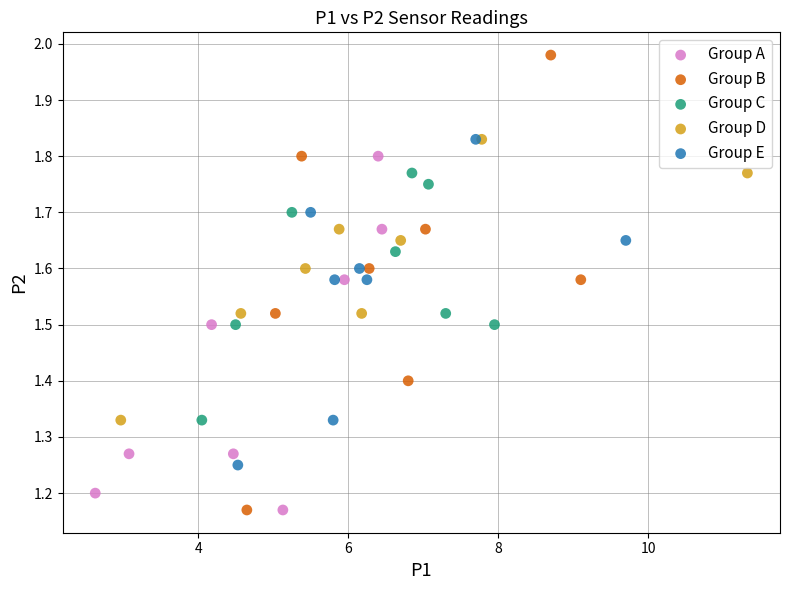

What are all the series names shown in the legend?

Group A, Group B, Group C, Group D, Group E